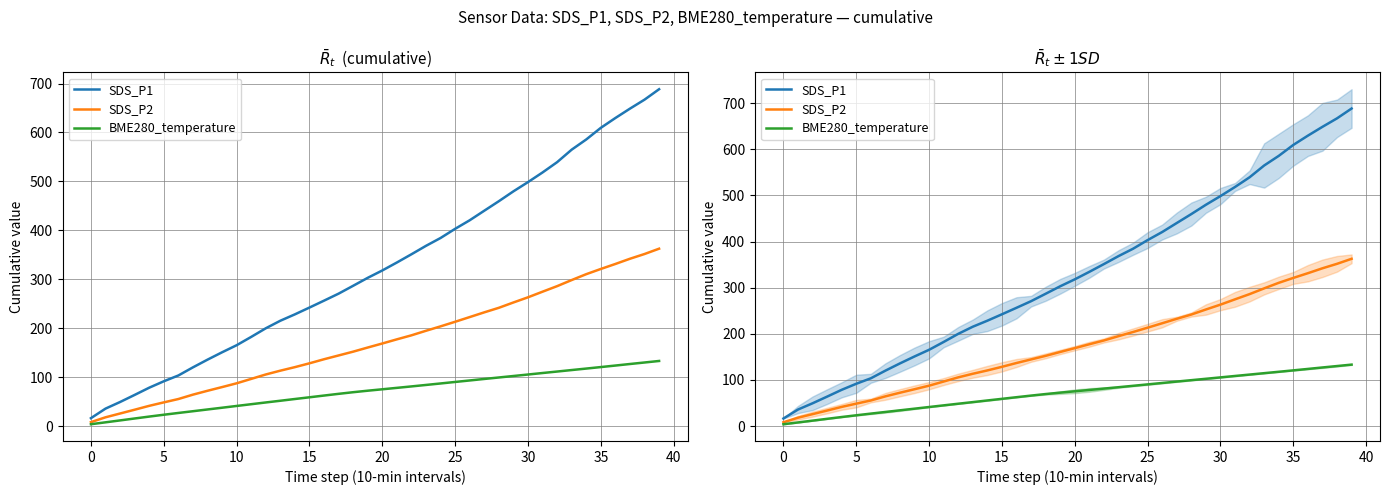

Is the value of BME280_temperature at 19 greater than the value of SDS_P1 at 18?

No